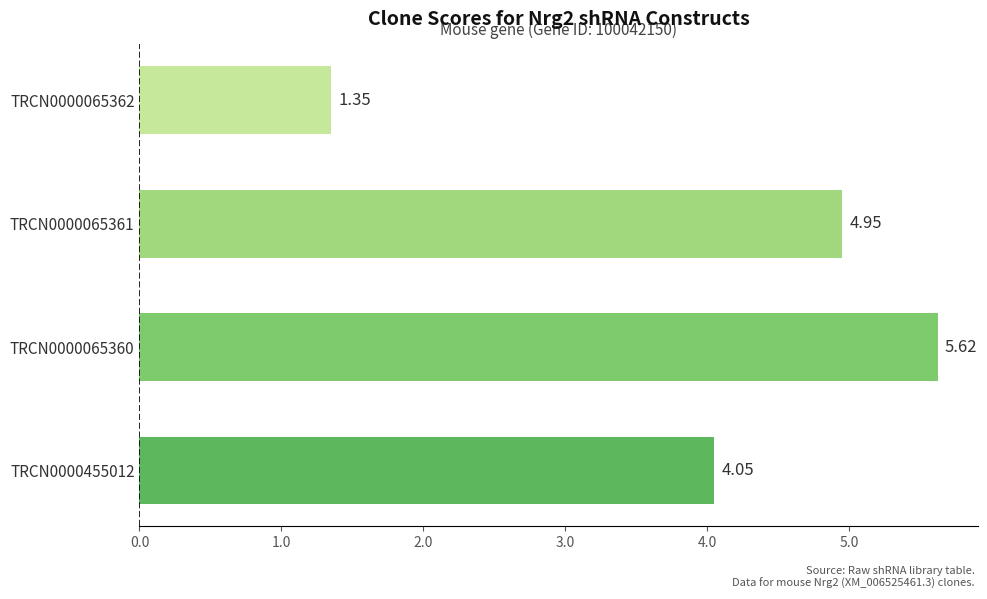

List the labels in order of value, smallest first.

TRCN0000065362, TRCN0000455012, TRCN0000065361, TRCN0000065360